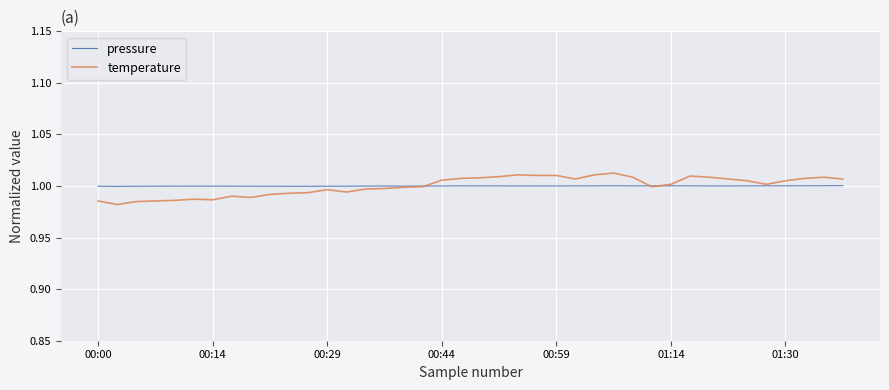

Rank the series by their maximum value, from highest to lowest.

temperature, pressure